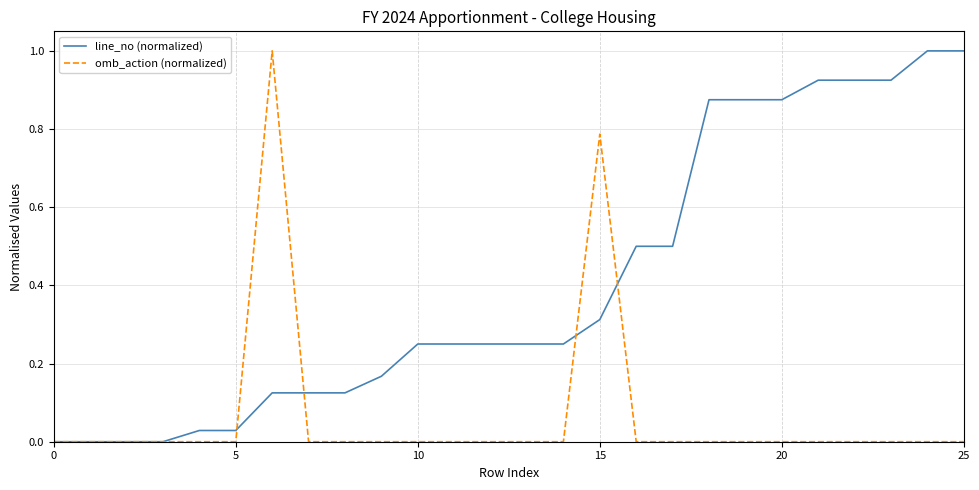

What is the greatest value displayed?

1.0